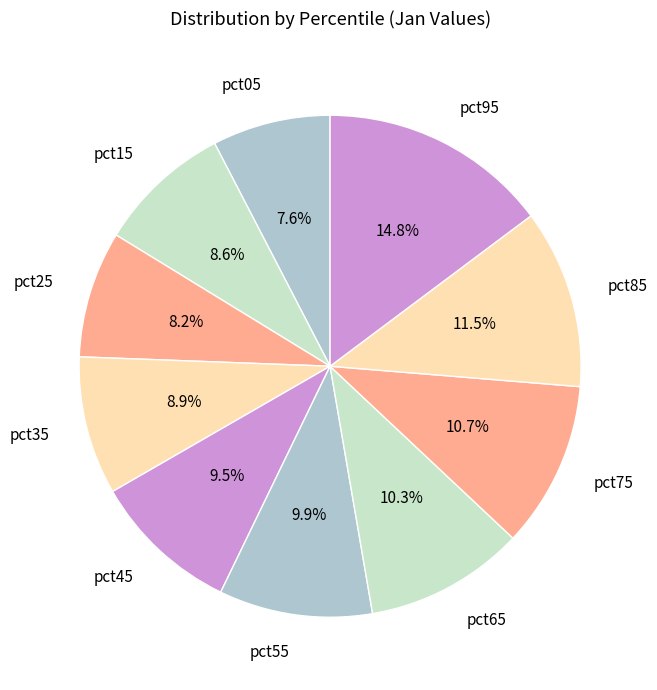

Between pct75 and pct85, which is larger?

pct85